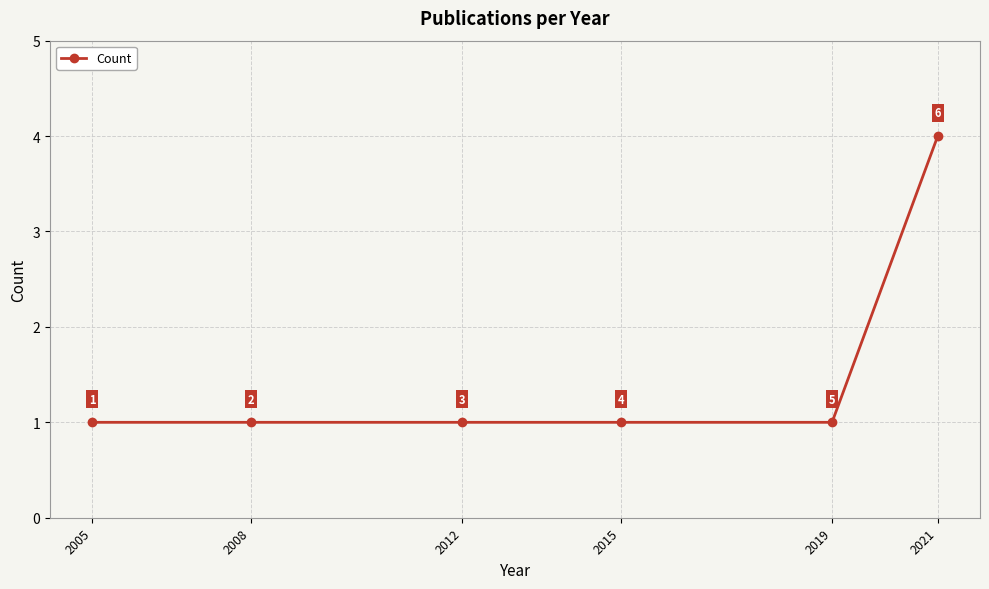

True or false: there are more than 1 points higher than both neighbors.

False